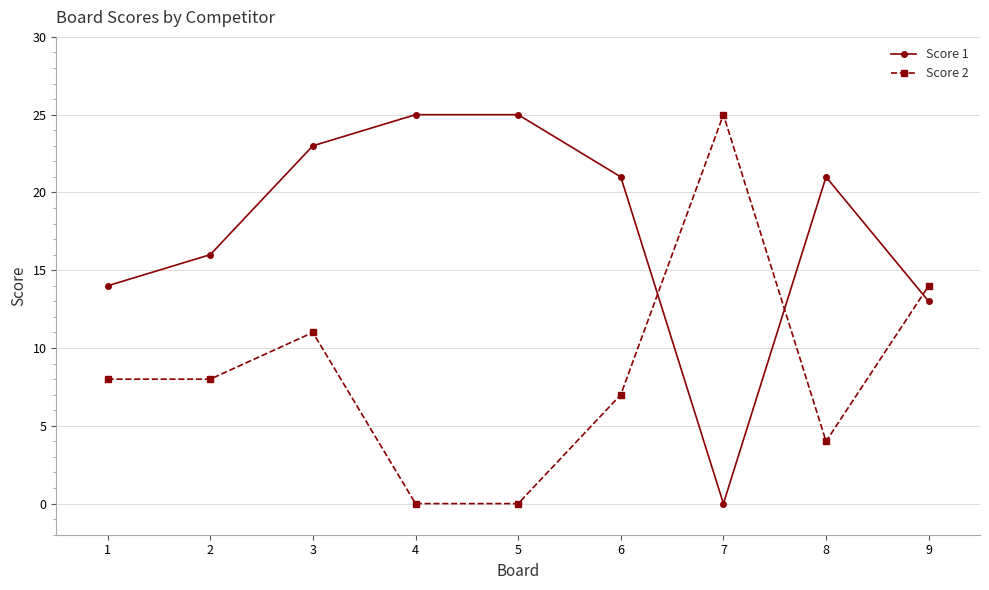

Does the chart display data point markers on the line(s)?

Yes